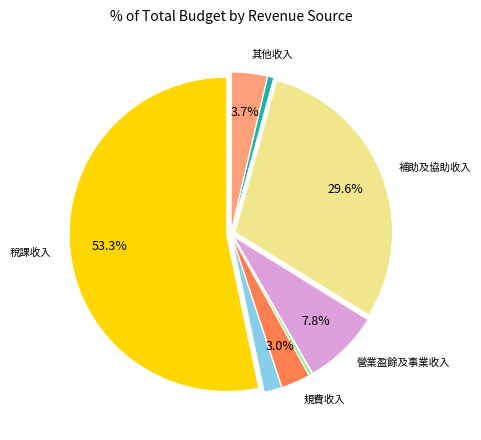

How many slices are in this pie chart?

8